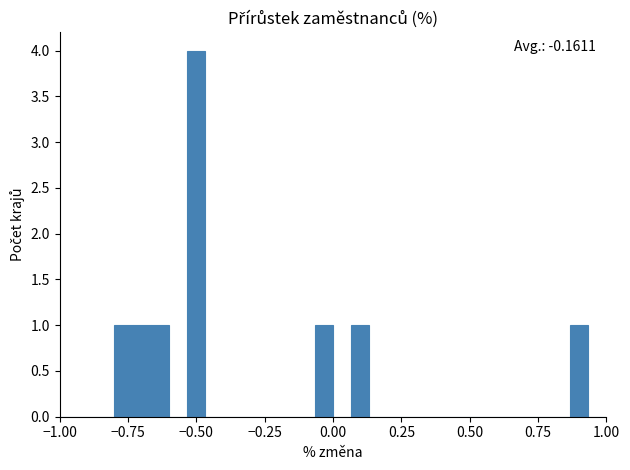

Read against the x-axis, roughly where is the centre of the tallest bar?

-0.50